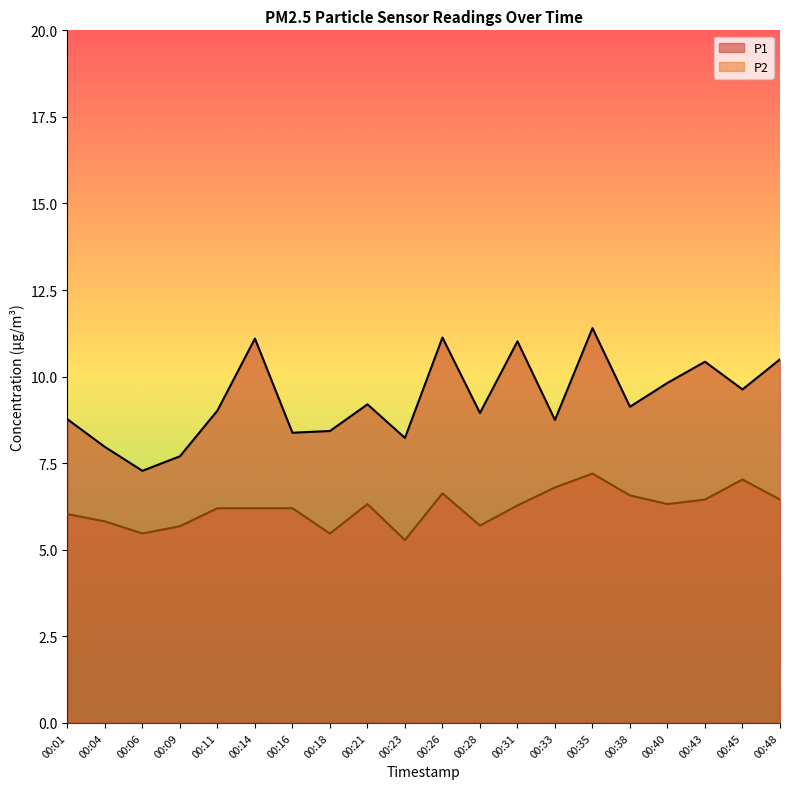

Between 00:04 and 00:43, which series saw the biggest shift?

P1